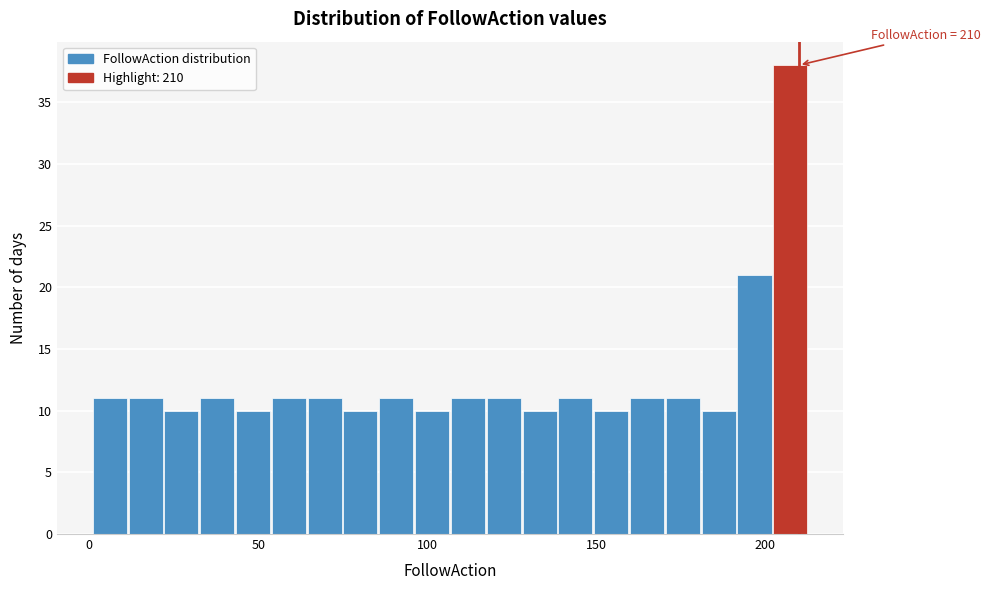

Around what value on the x-axis is the tallest bar? Give the approximate position of its centre, as read against the axis.

205